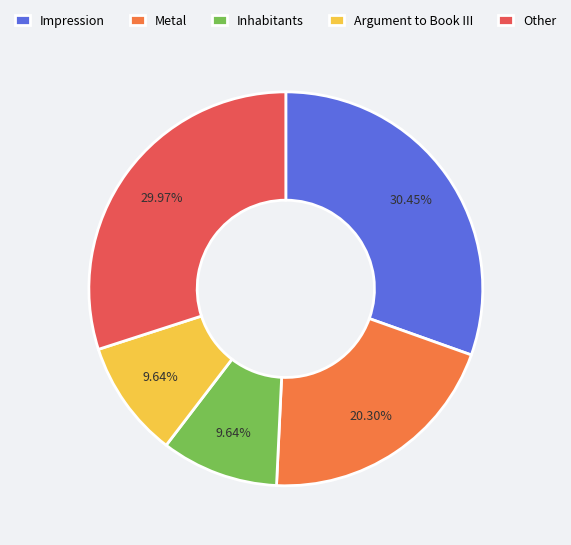

Is there a majority slice in this chart?

No